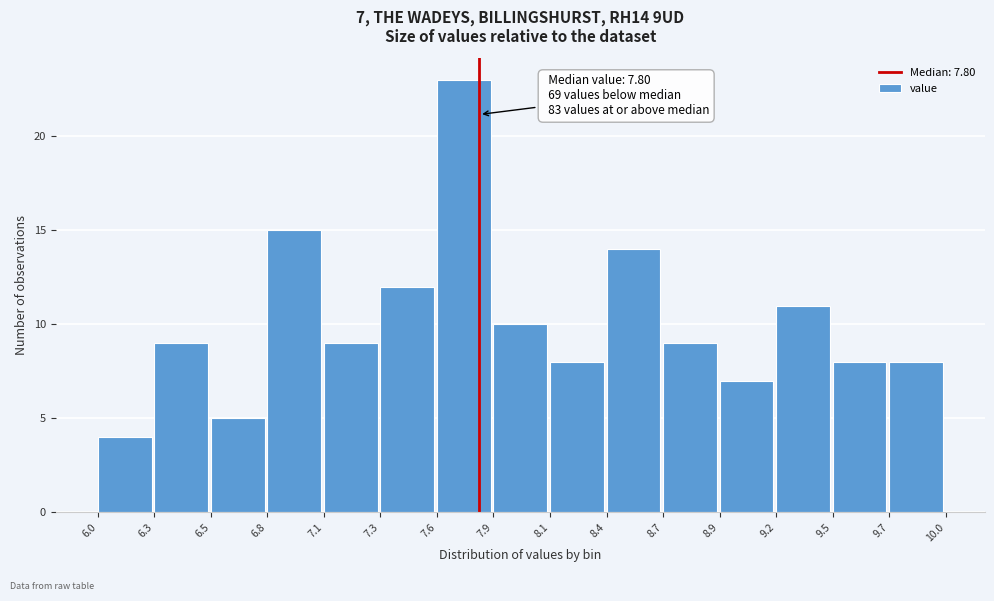

Over which range of the x-axis is the bar tallest?

7.6 to 7.9